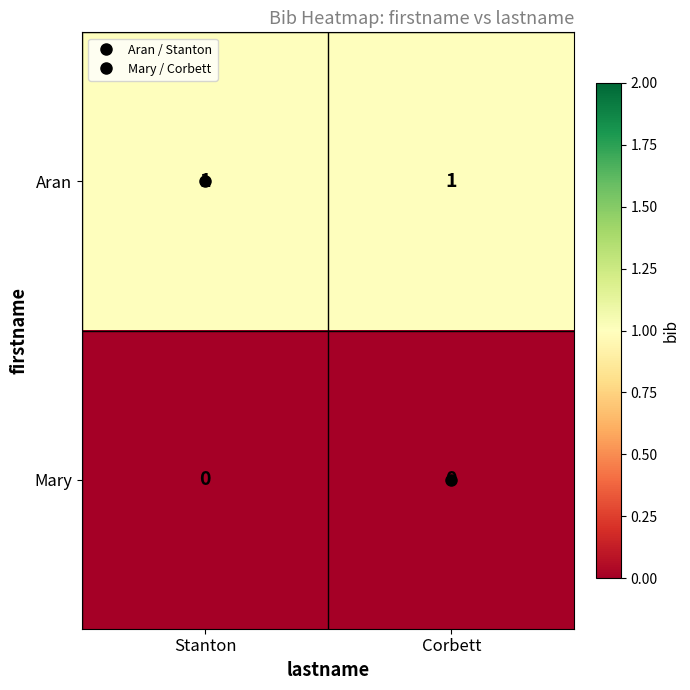

Is the value of Aran at Stanton greater than the value of Mary at Stanton?

Yes